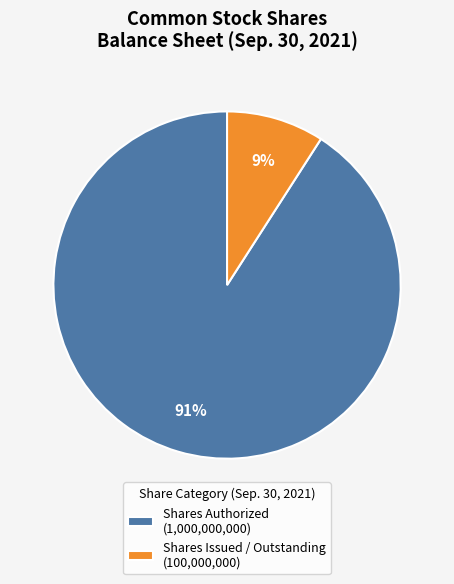

Between Shares Issued / Outstanding (100,000,000) and Shares Authorized (1,000,000,000), which is larger?

Shares Authorized (1,000,000,000)